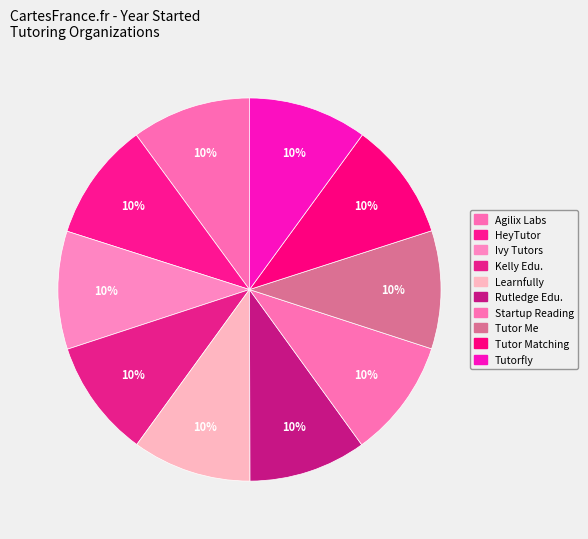

Count the number of slices in the pie.

10